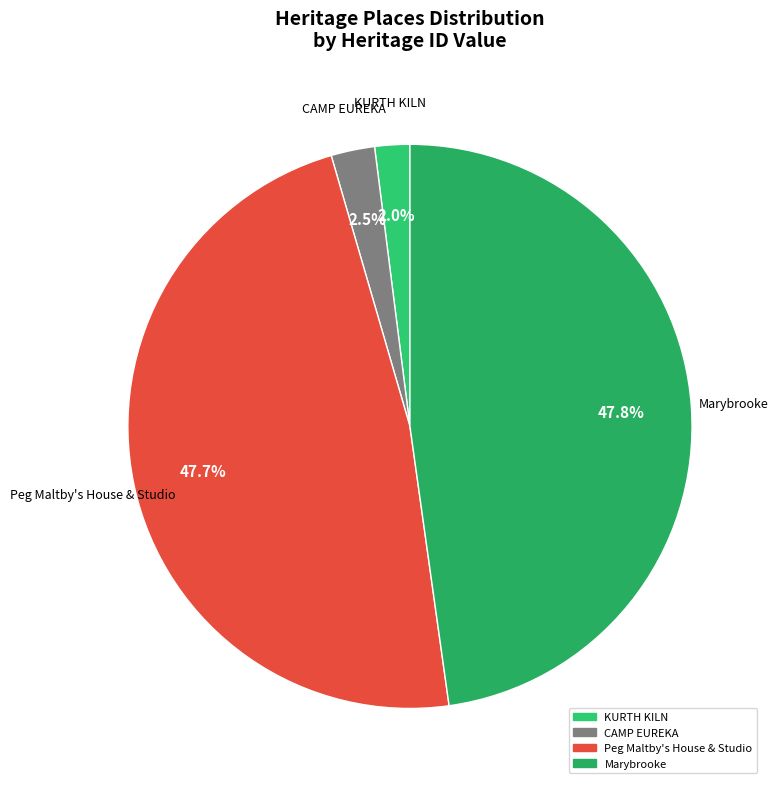

To the nearest percent, what is the combined percentage of CAMP EUREKA and Peg Maltby's House & Studio?

50%